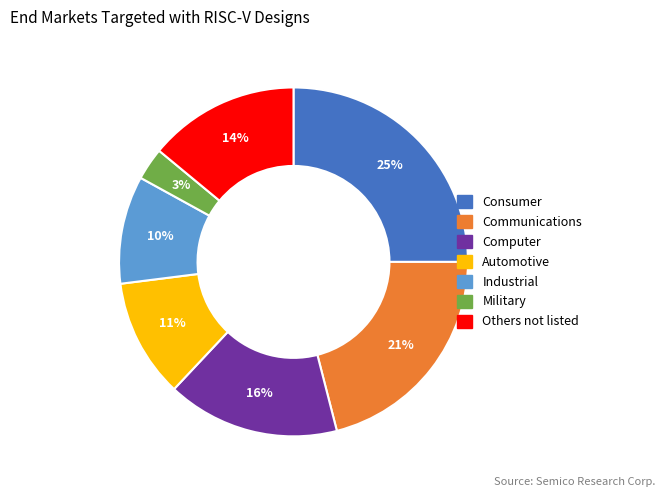

Is there any slice that represents more than half of the pie?

No